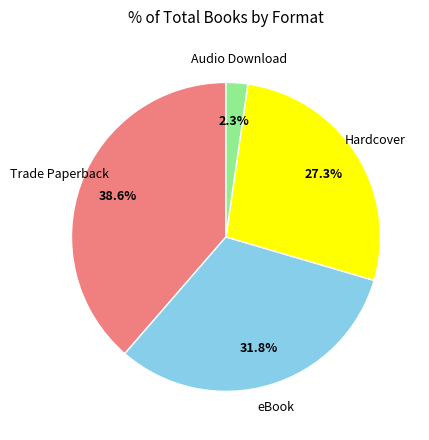

Is there any slice that represents more than half of the pie?

No